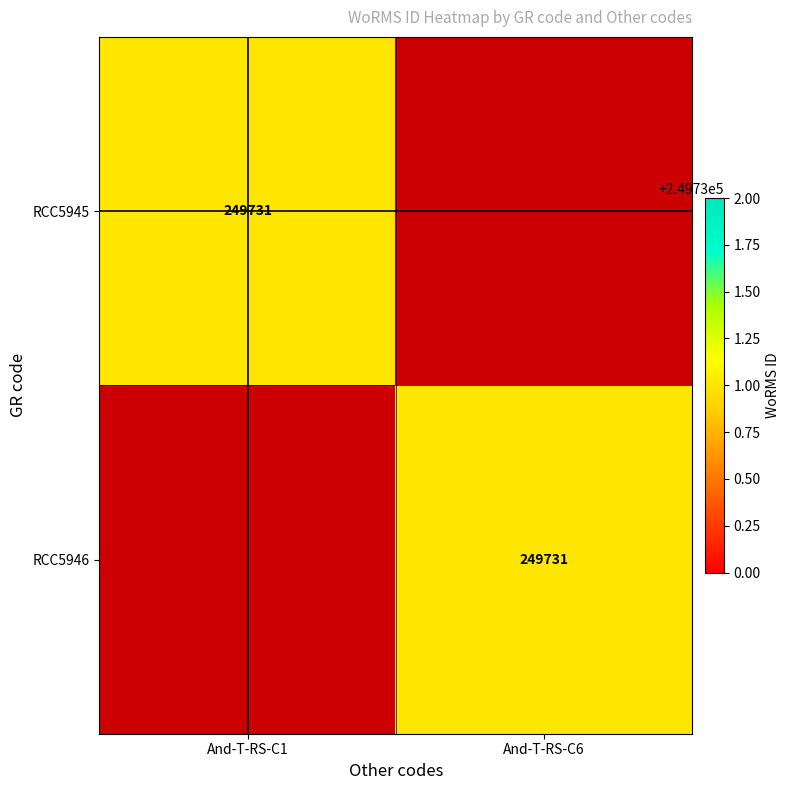

The RCC5945 series shows 159455 at And-T-RS-C1. True or false?

False